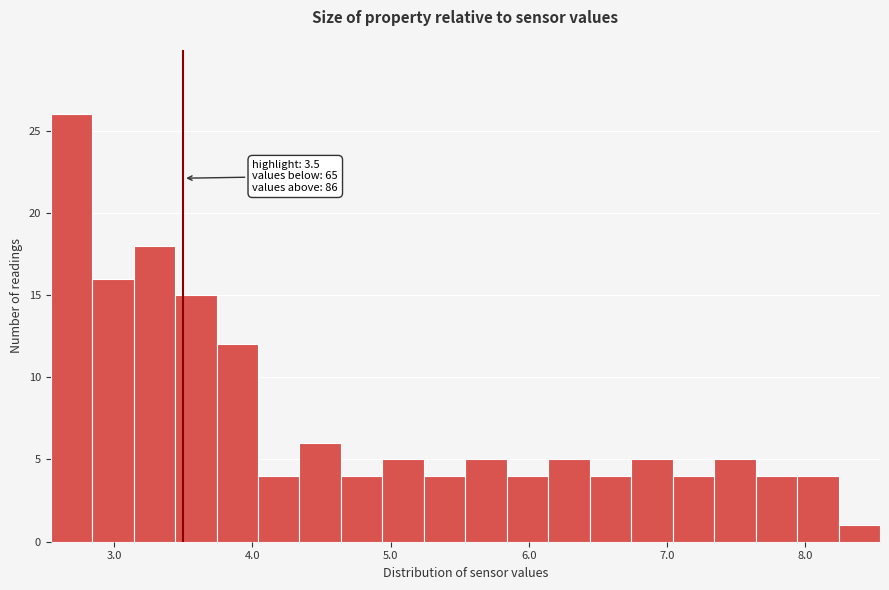

Around what value on the x-axis is the tallest bar? Give the approximate position of its centre, as read against the axis.

2.7